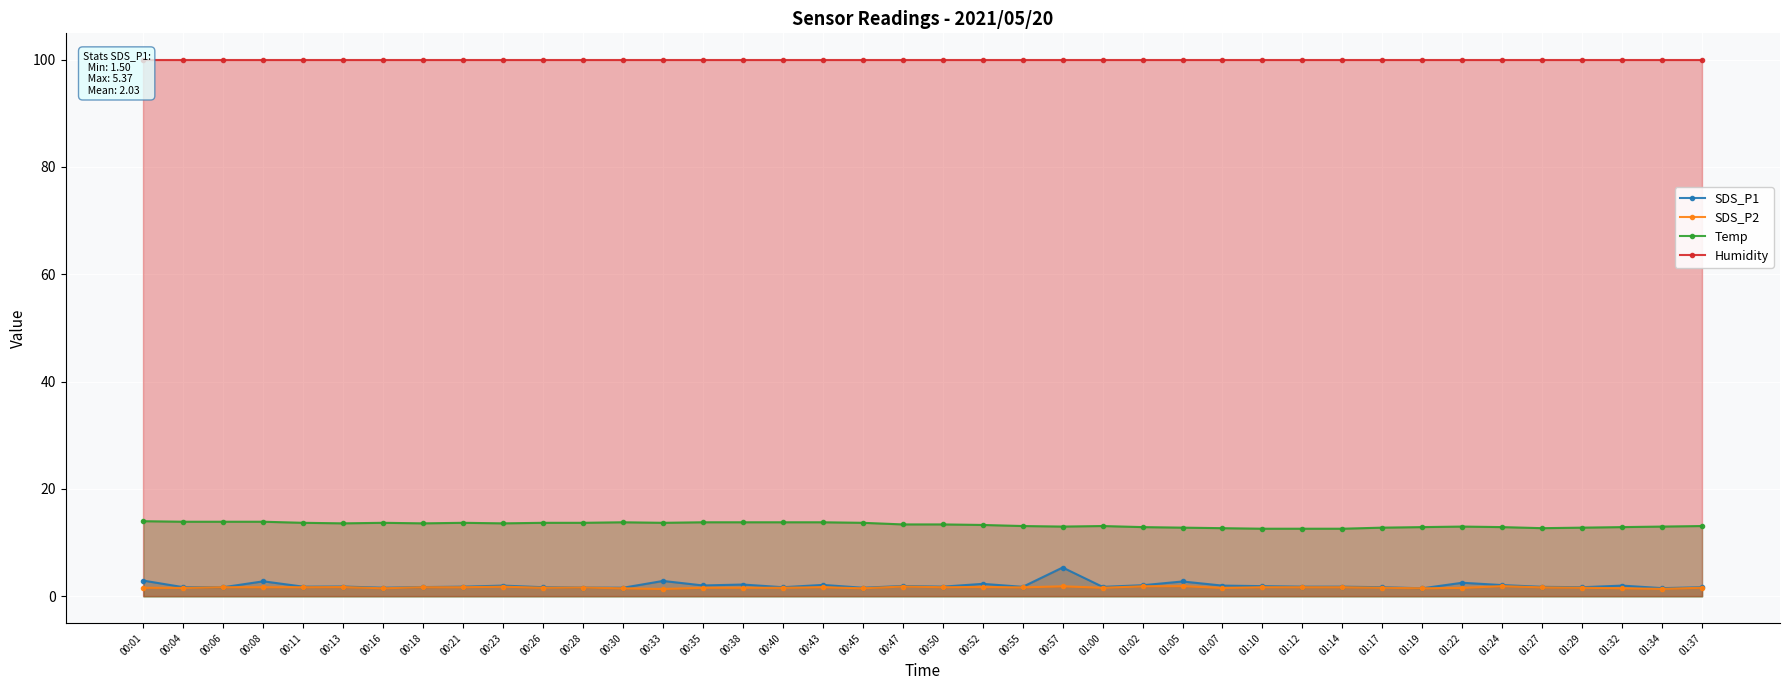

What is the maximum value for SDS_P1?

5.4